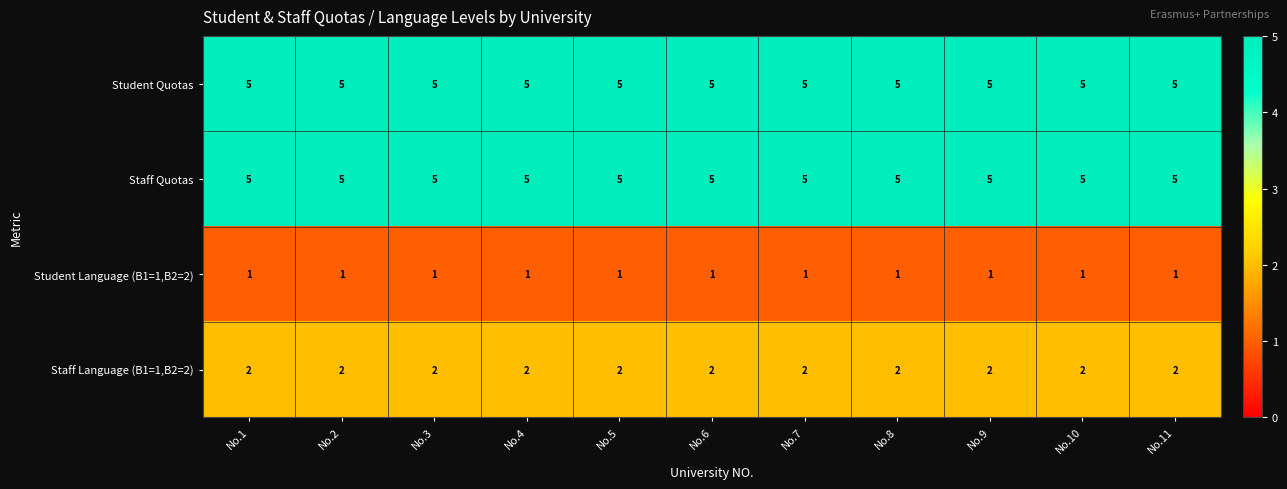

What is the greatest value displayed?

5